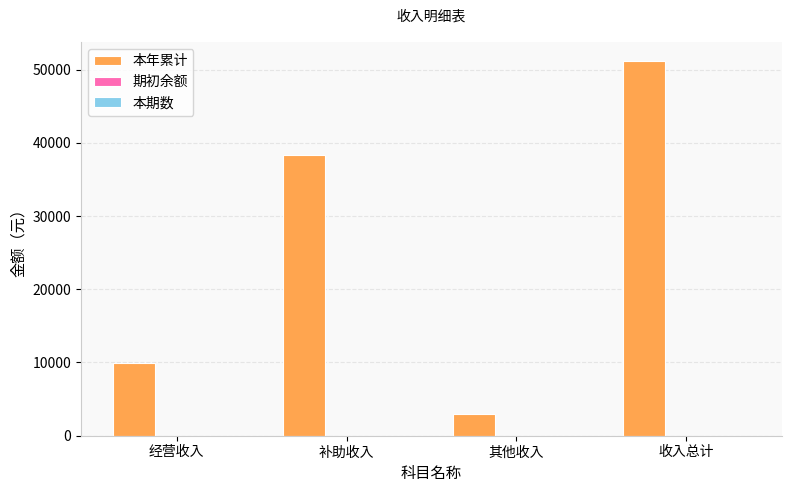

What is the label of the 2nd bar from the right?

其他收入